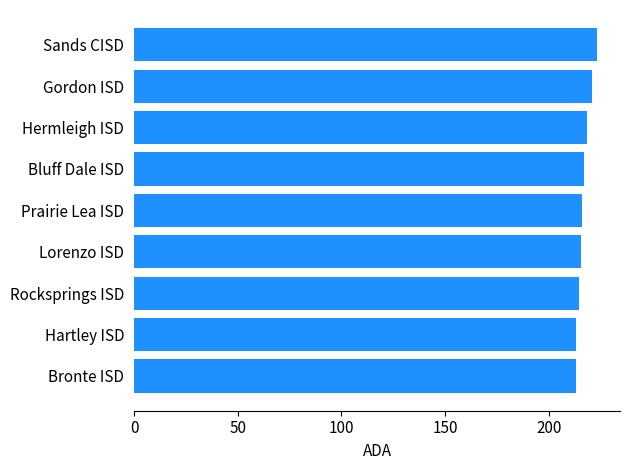

What is the sum of all values?

1952.4